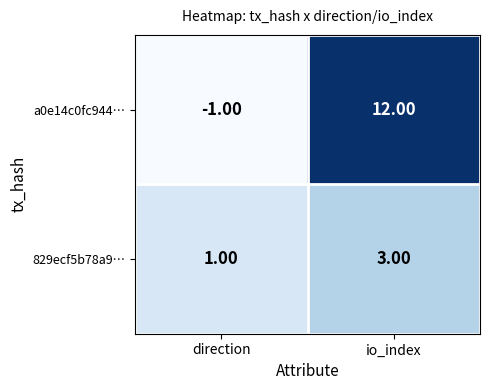

What is the sum of all 829ecf5b78a9… values?

4